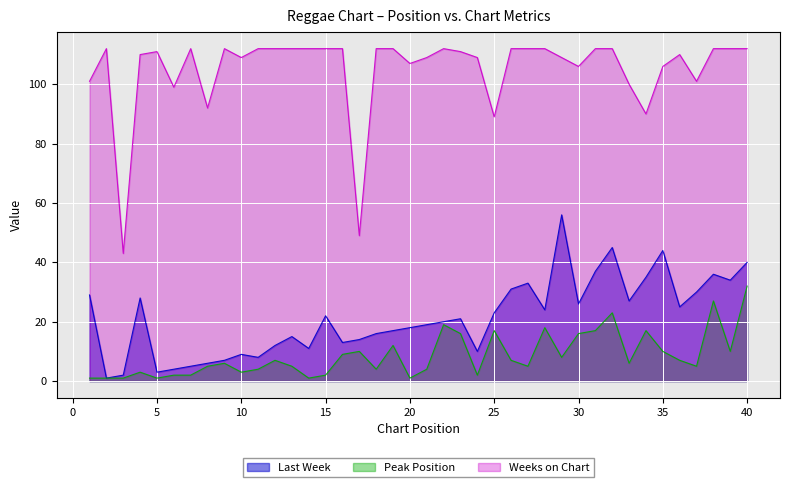

What is the value of the Peak Position point at the 37th from the left?

5